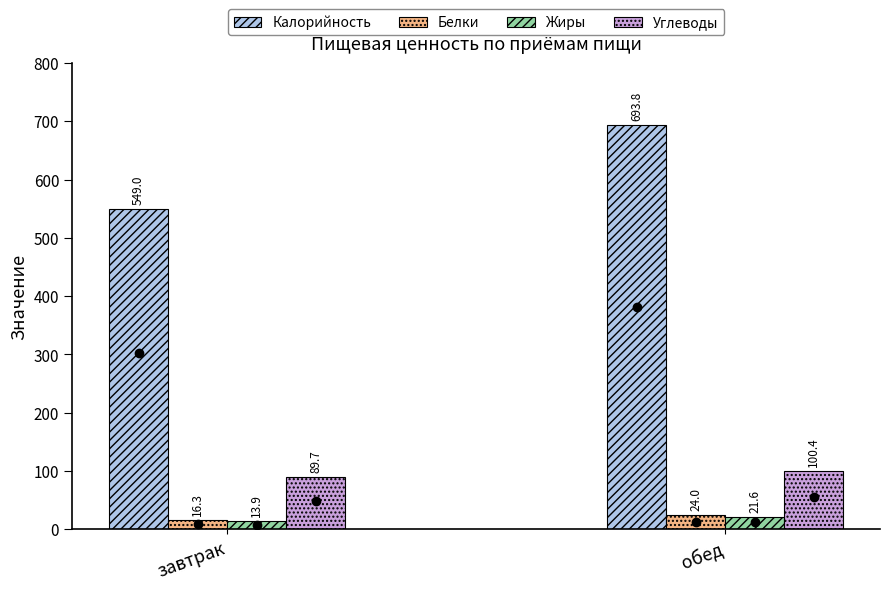

True or false: Углеводы has a value of 159.7 at завтрак.

False